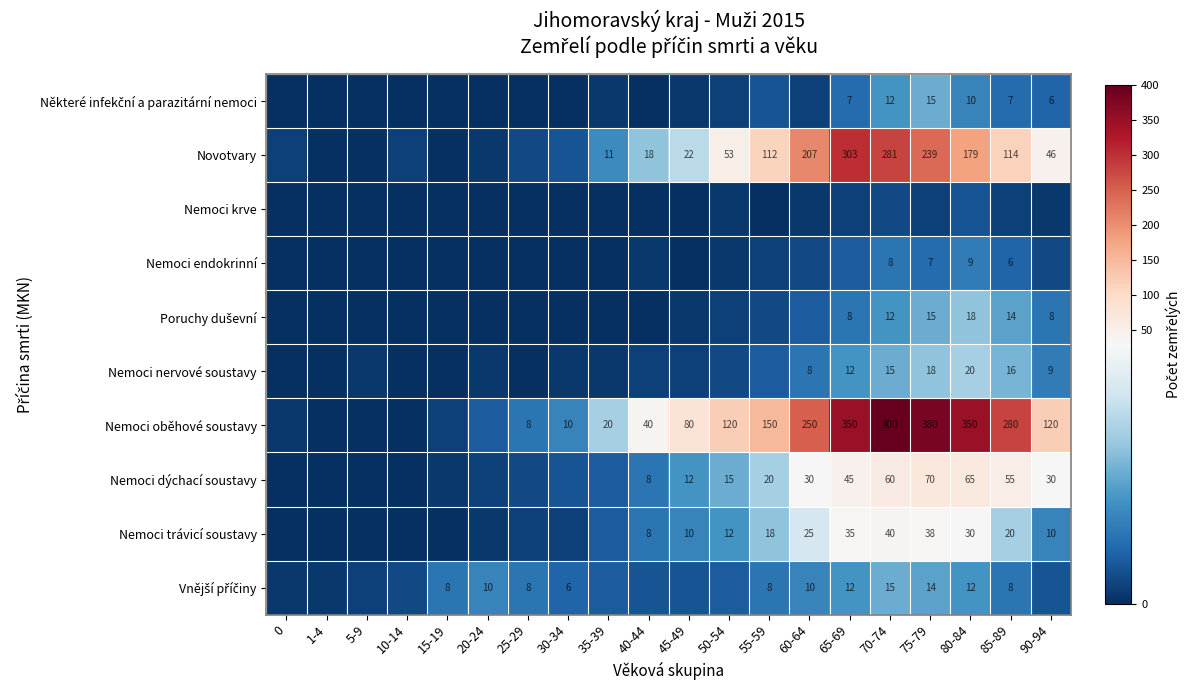

Count the number of data series in this chart.

10